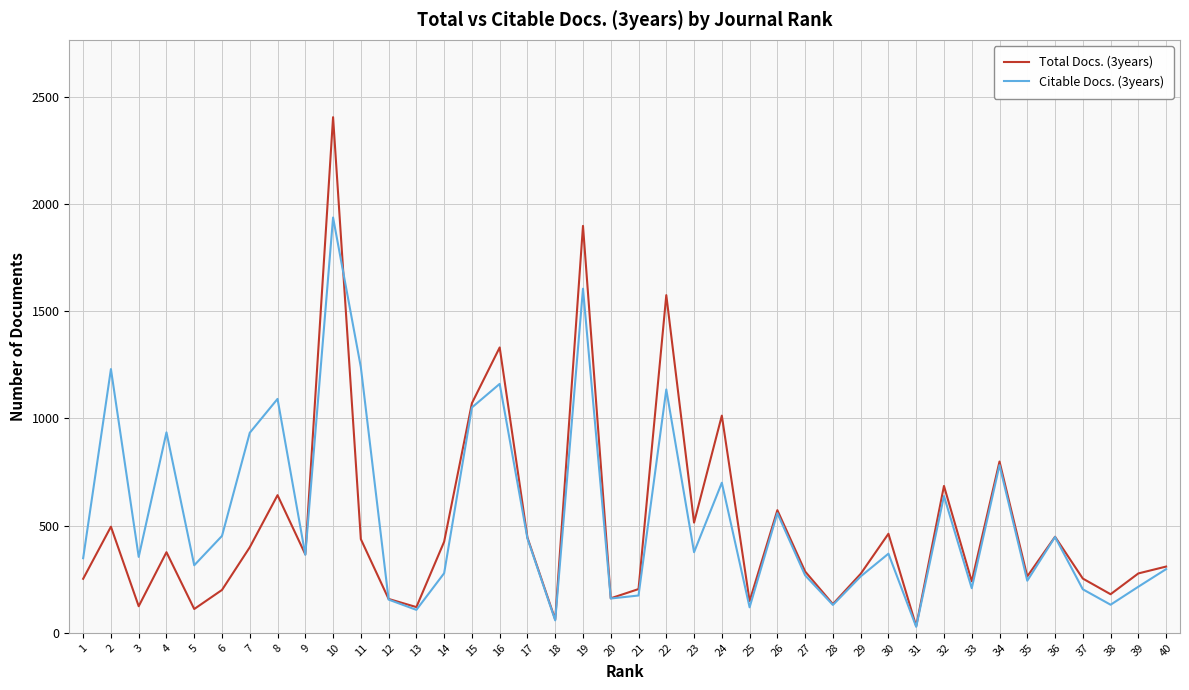

Between 36 and 38, which series saw the biggest shift?

Citable Docs. (3years)